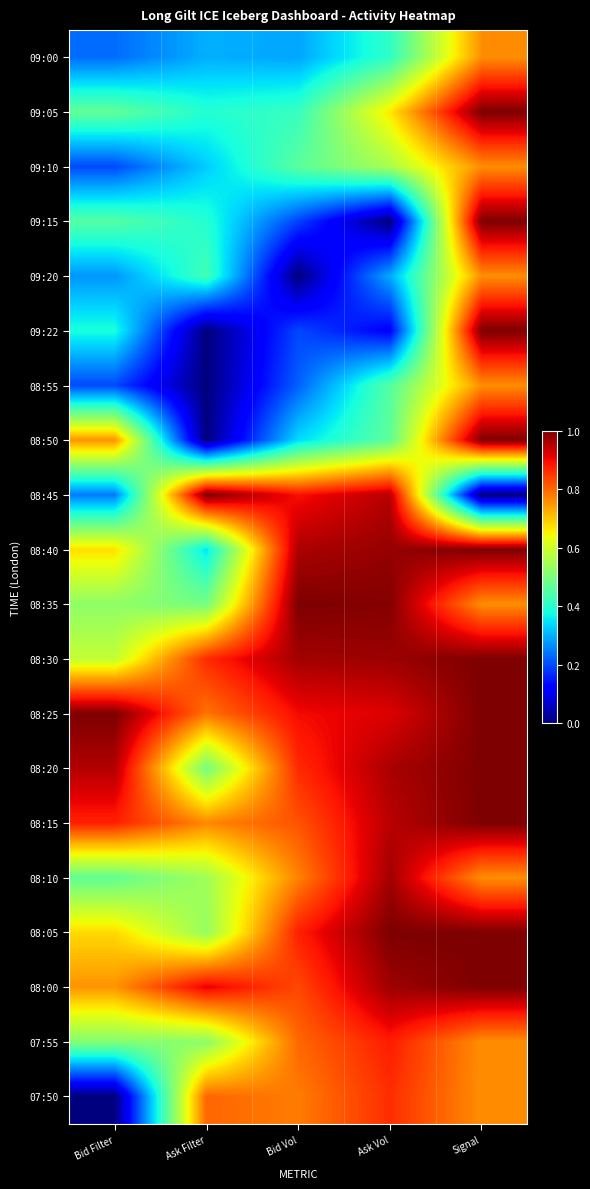

Reading left to right, what are all the values shown in this chart?

09:00: Bid Filter=0.2	Ask Filter=0.3	Bid Vol=0.3	Ask Vol=0.4	Signal=0.8
09:05: Bid Filter=0.5	Ask Filter=0.4	Bid Vol=0.4	Ask Vol=0.7	Signal=1.0
09:10: Bid Filter=0.2	Ask Filter=0.3	Bid Vol=0.5	Ask Vol=0.6	Signal=0.8
09:15: Bid Filter=0.5	Ask Filter=0.4	Bid Vol=0.2	Ask Vol=0.0	Signal=1.0
09:20: Bid Filter=0.3	Ask Filter=0.4	Bid Vol=0.0	Ask Vol=0.3	Signal=0.8
09:22: Bid Filter=0.4	Ask Filter=0.0	Bid Vol=0.2	Ask Vol=0.1	Signal=1.0
08:55: Bid Filter=0.2	Ask Filter=0.0	Bid Vol=0.2	Ask Vol=0.5	Signal=0.8
08:50: Bid Filter=0.8	Ask Filter=0.0	Bid Vol=0.3	Ask Vol=0.5	Signal=1.0
08:45: Bid Filter=0.2	Ask Filter=1.0	Bid Vol=0.9	Ask Vol=1.0	Signal=0.0
08:40: Bid Filter=0.7	Ask Filter=0.4	Bid Vol=1.0	Ask Vol=1.0	Signal=1.0
08:35: Bid Filter=0.5	Ask Filter=0.5	Bid Vol=1.0	Ask Vol=1.0	Signal=0.8
08:30: Bid Filter=0.6	Ask Filter=0.9	Bid Vol=1.0	Ask Vol=1.0	Signal=1.0
08:25: Bid Filter=1.0	Ask Filter=0.8	Bid Vol=0.9	Ask Vol=0.9	Signal=1.0
08:20: Bid Filter=1.0	Ask Filter=0.5	Bid Vol=0.9	Ask Vol=1.0	Signal=1.0
08:15: Bid Filter=0.9	Ask Filter=0.8	Bid Vol=0.8	Ask Vol=0.9	Signal=1.0
08:10: Bid Filter=0.5	Ask Filter=0.5	Bid Vol=0.8	Ask Vol=1.0	Signal=0.8
08:05: Bid Filter=0.7	Ask Filter=0.5	Bid Vol=0.9	Ask Vol=1.0	Signal=1.0
08:00: Bid Filter=0.8	Ask Filter=0.9	Bid Vol=0.8	Ask Vol=1.0	Signal=1.0
07:55: Bid Filter=0.5	Ask Filter=0.5	Bid Vol=0.8	Ask Vol=0.9	Signal=0.8
07:50: Bid Filter=0.0	Ask Filter=0.8	Bid Vol=0.8	Ask Vol=0.9	Signal=0.8